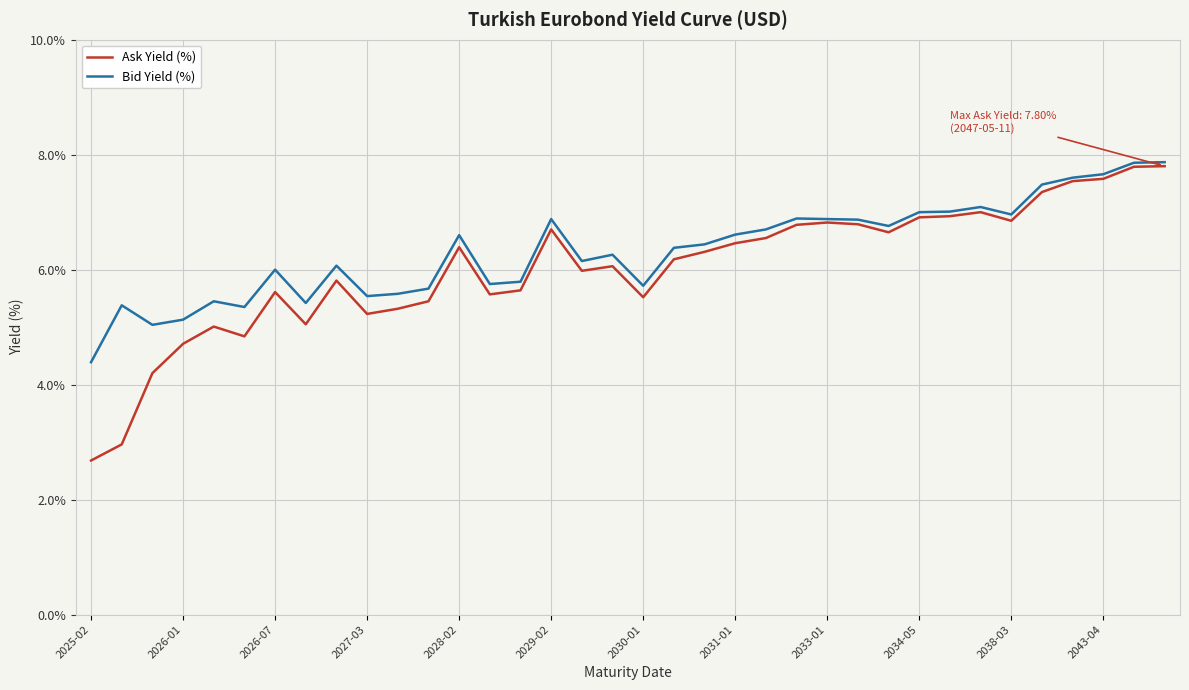

What is the highest value of the Ask Yield (%) series?

7.8